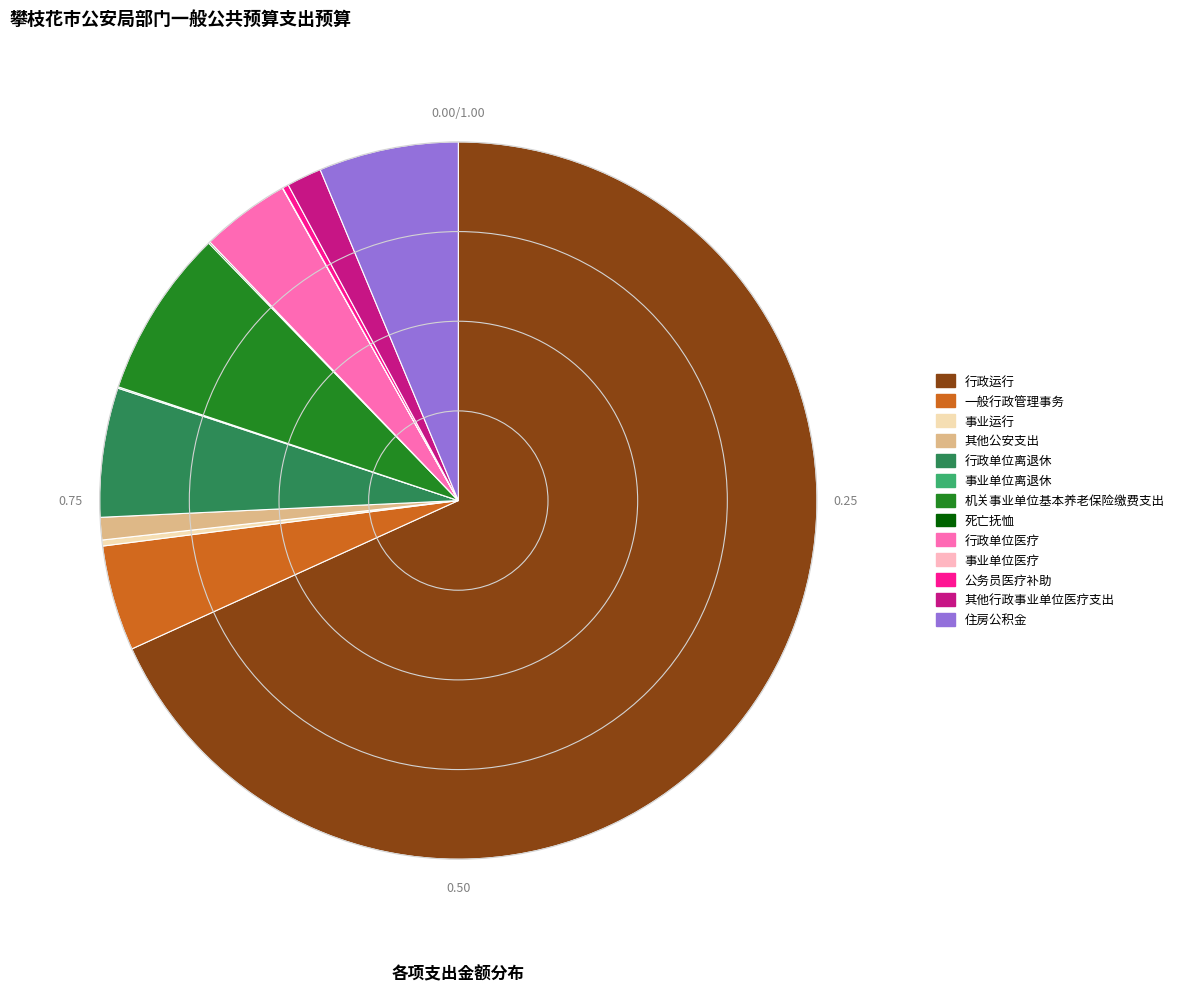

Which category accounts for the majority?

行政运行